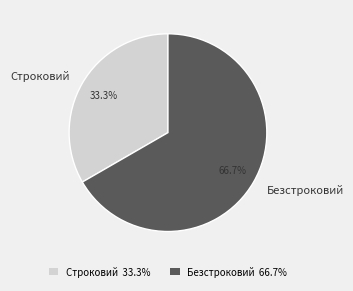

To the nearest percent, what is the difference between the largest and smallest slice percentages?

33%